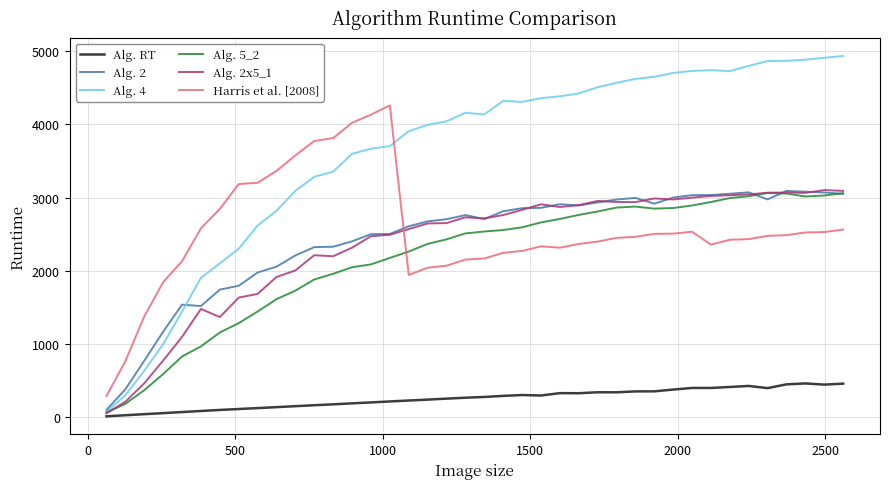

What is the difference between the maximum and minimum values in the Alg. 2x5_1 series?

3046.7